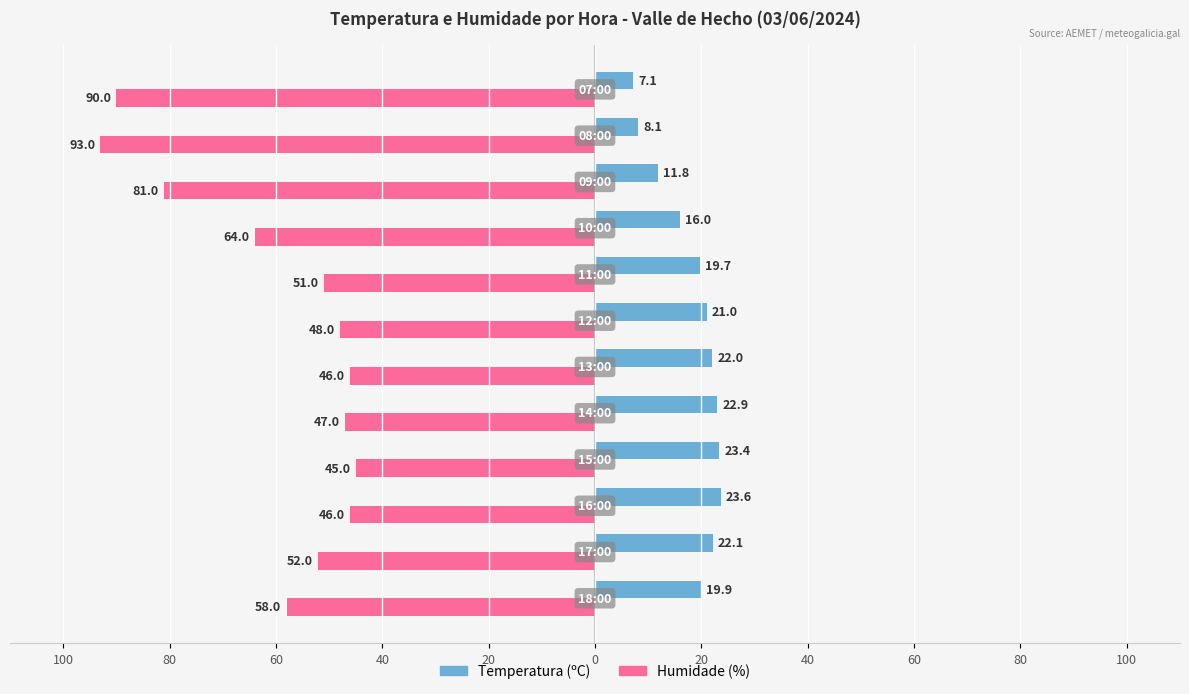

Which series has the largest range (max minus min)?

Humidade (%)